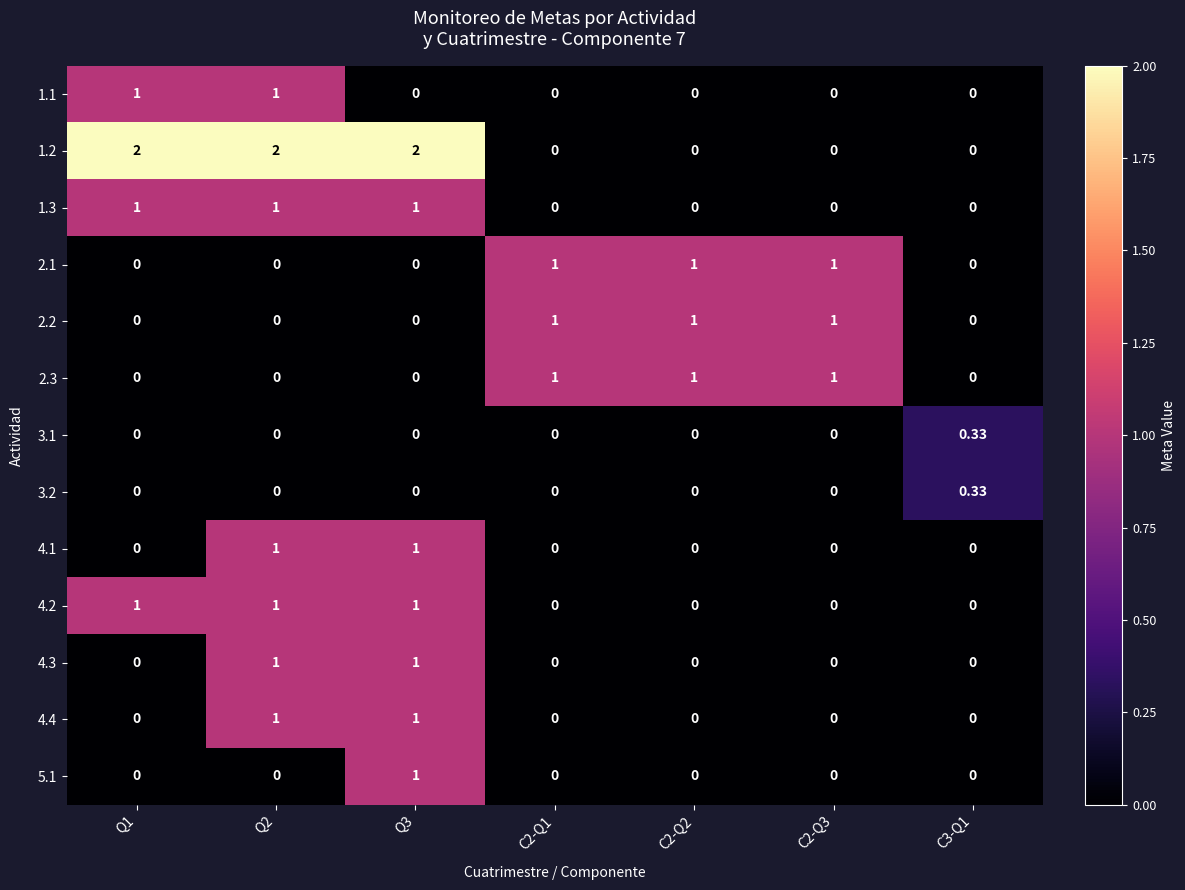

Is the value of 1.2 at C2-Q1 greater than the value of 2.3 at C2-Q1?

No